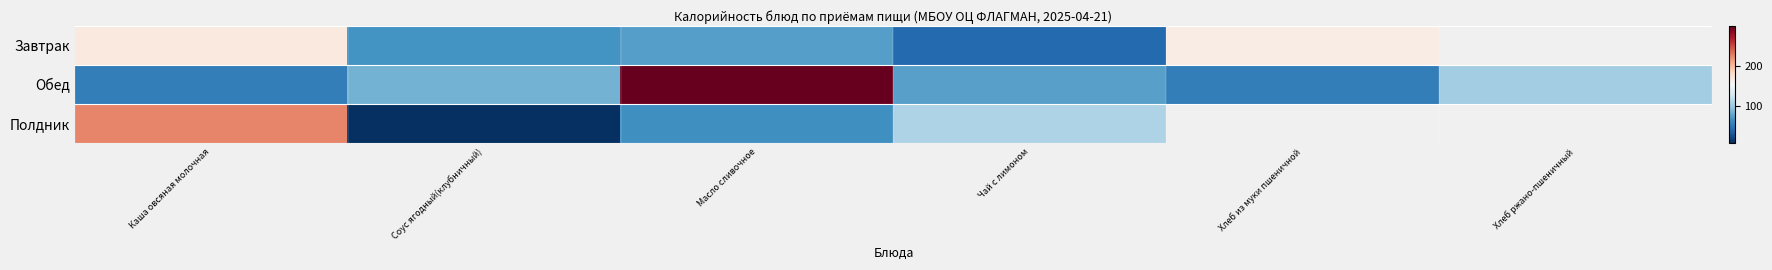

Which category has the lowest value across all series?

Соус ягодный(клубничный)